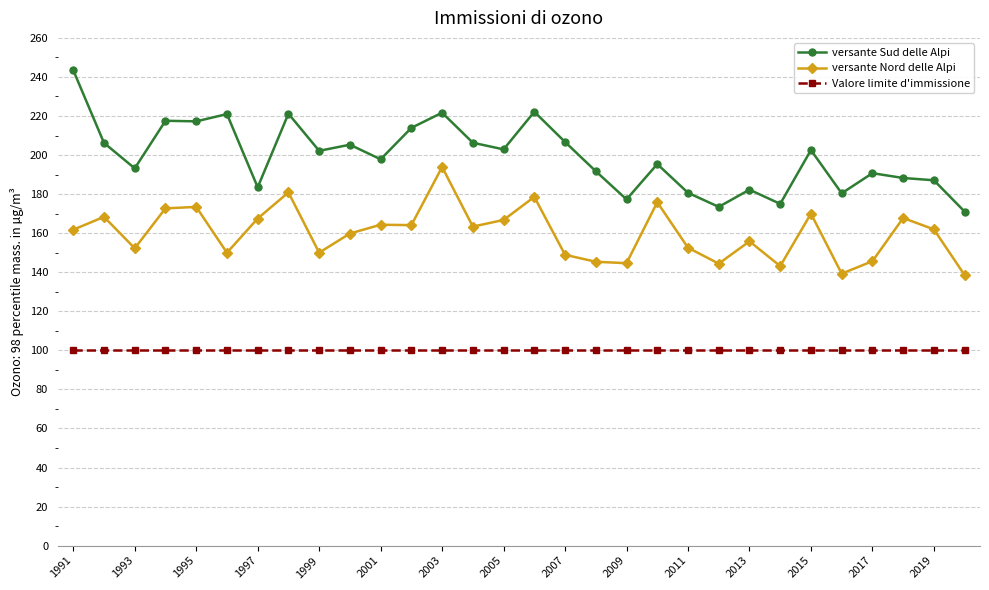

Which series has the widest spread of values?

versante Sud delle Alpi